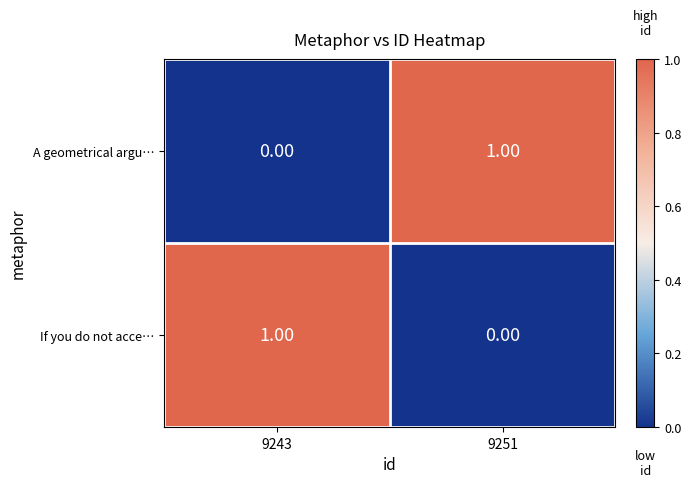

Rank the categories by If you do not acce… value from lowest to highest.

9251, 9243